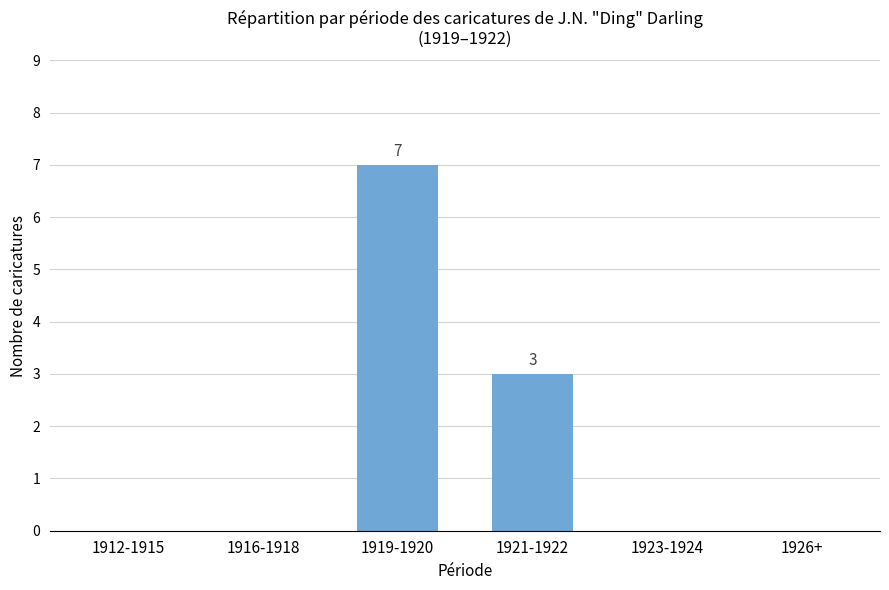

What value does the data have at 1919-1920?

7